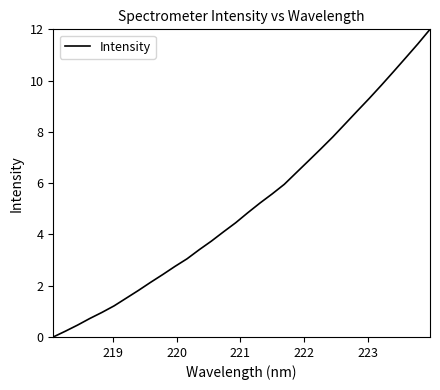

What is the greatest value displayed?

12.0